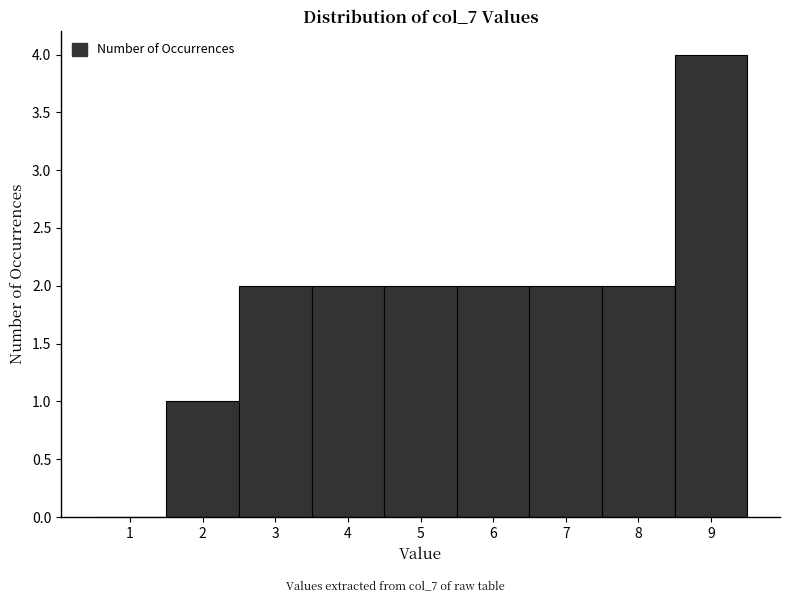

Reading left to right, list every bar in this chart as the range it spans on the x-axis followed by its height. The values are not printed on the chart, so give them approximately, as read against the axis.

0.5 to 1.5: 0
1.5 to 2.5: 1
2.5 to 3.5: 2
3.5 to 4.5: 2
4.5 to 5.5: 2
5.5 to 6.5: 2
6.5 to 7.5: 2
7.5 to 8.5: 2
8.5 to 9.5: 4